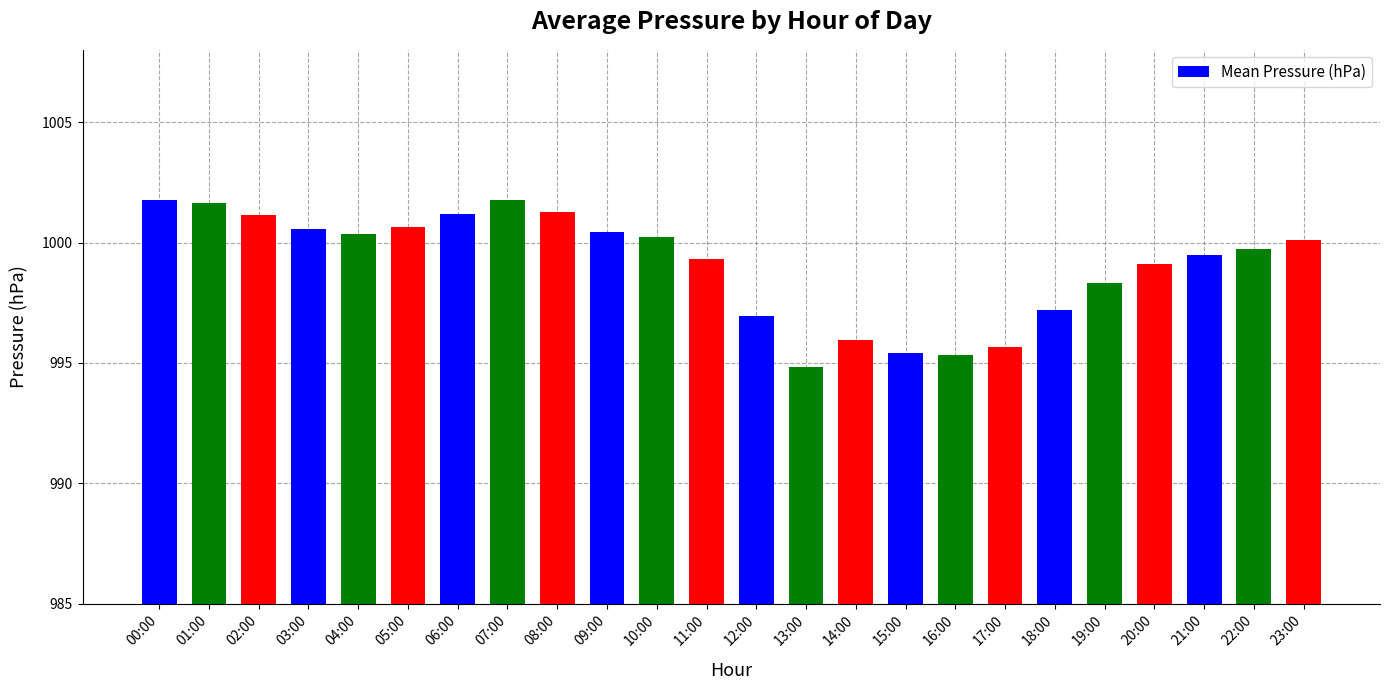

What is the label of the 3rd bar from the right?

21:00